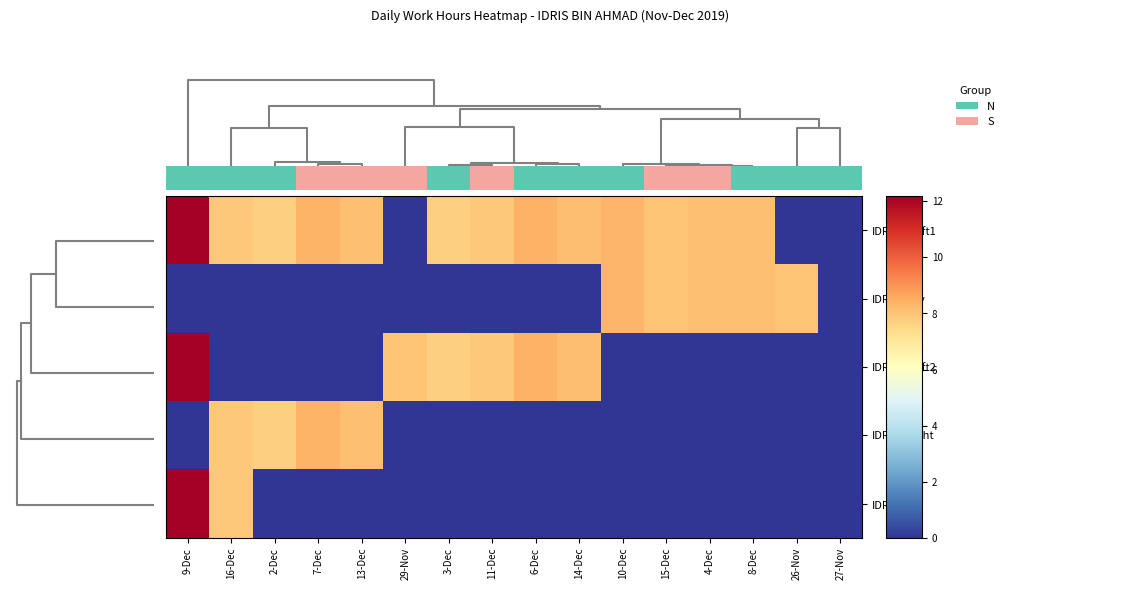

Count the number of categories in the chart.

16